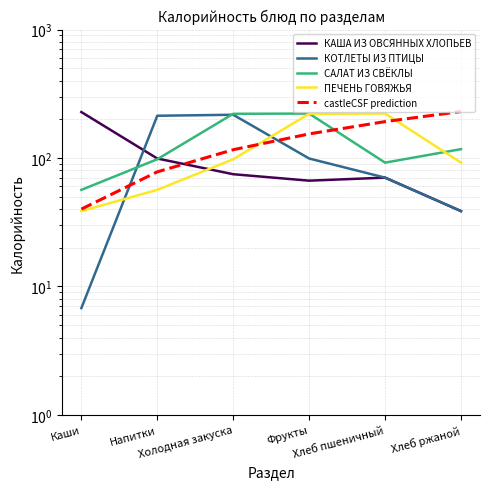

What is the difference between the САЛАТ ИЗ СВЁКЛЫ values at Фрукты and Хлеб ржаной?

104.5